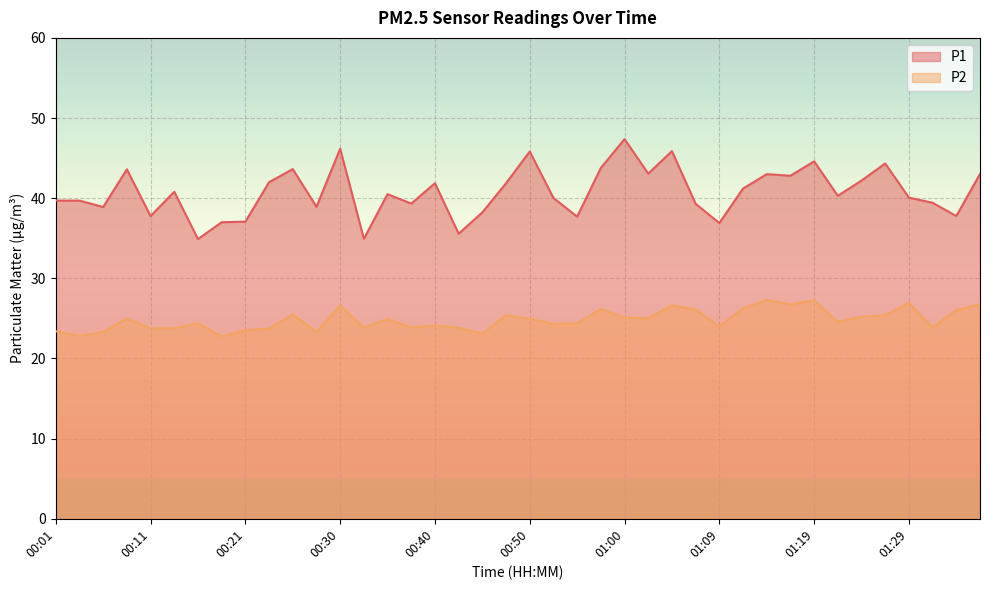

What is the difference between the second highest and second lowest values in the P2 series?

4.5